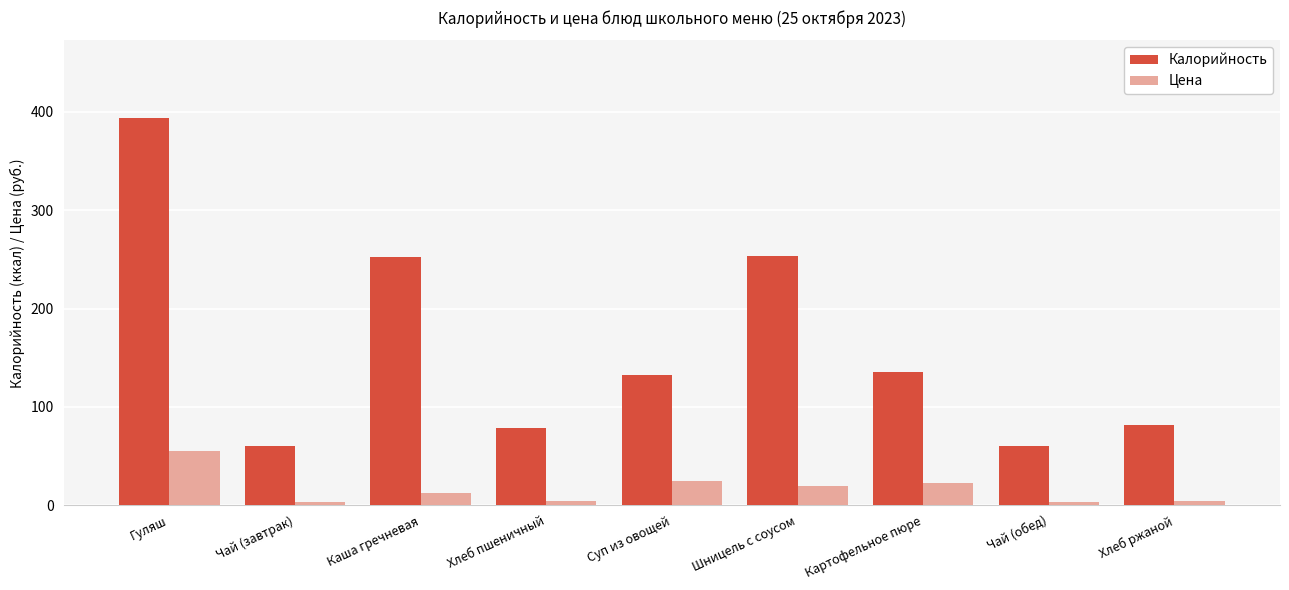

Rank the series by their average value, from highest to lowest.

Калорийность, Цена